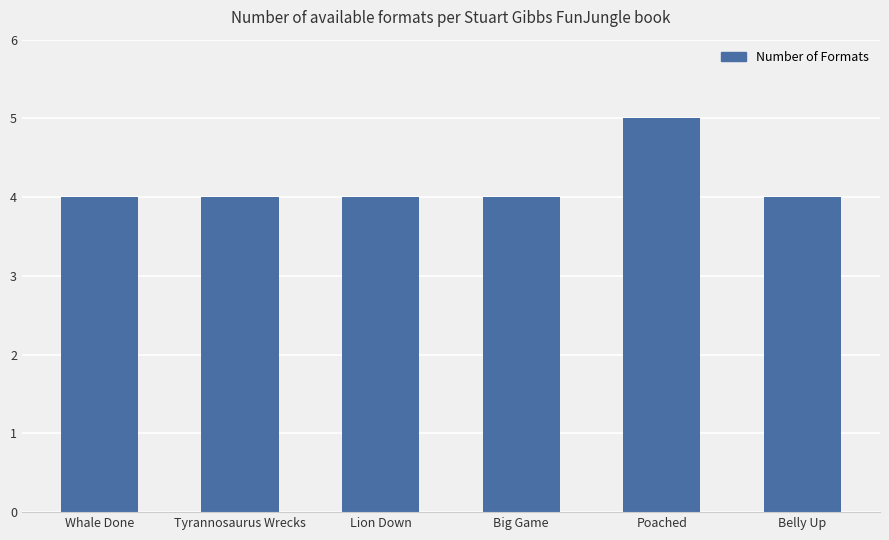

What is the sum of all values?

25